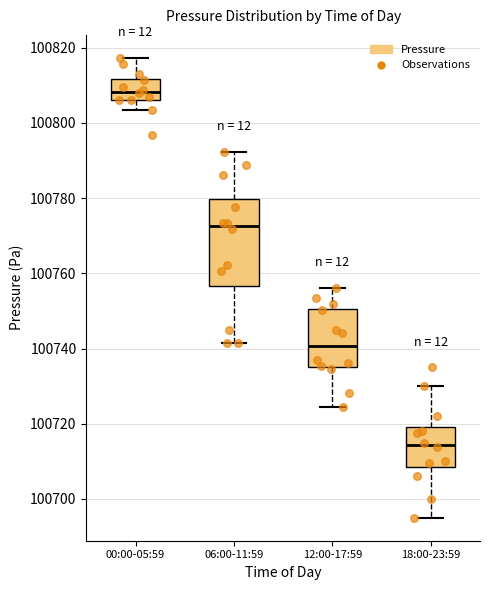

Where does the median line of the box for 00:00-05:59 sit on the y-axis? The values are not printed on the chart, so give them approximately, as read against the axis.

100808